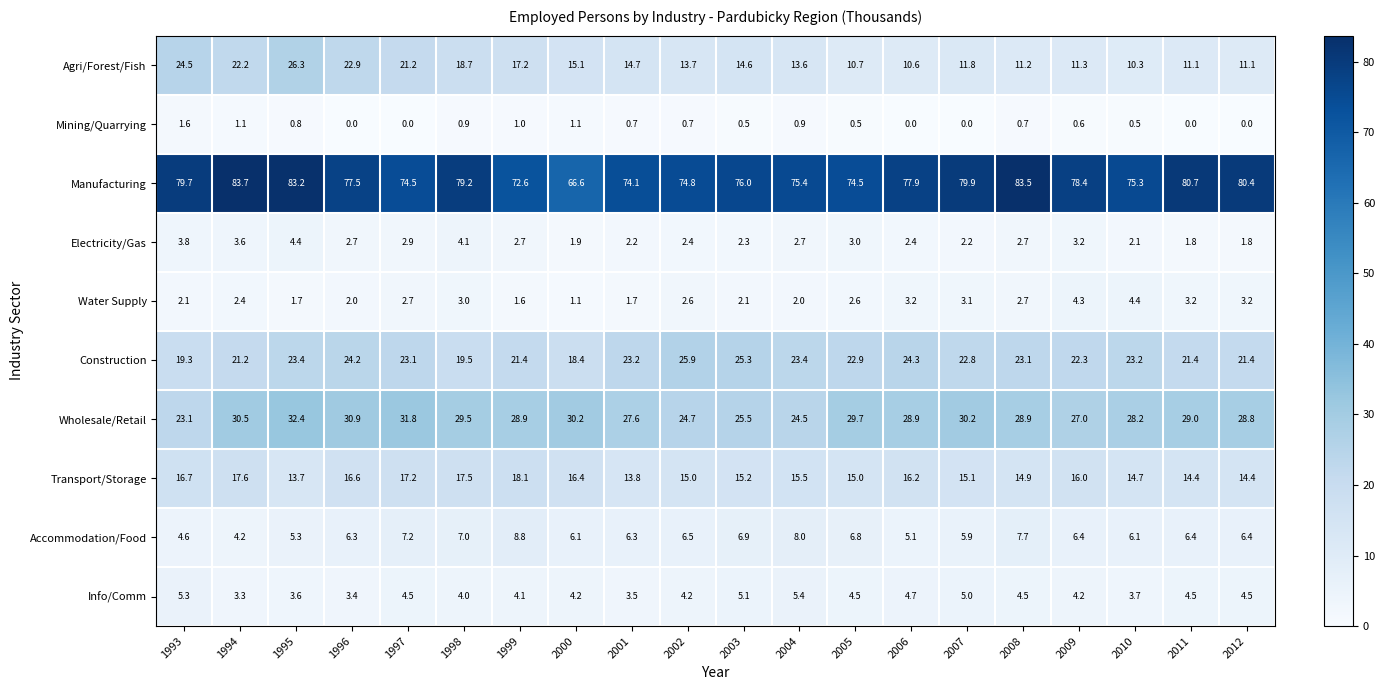

True or false: Mining/Quarrying has a value of 0.0 at 2012.

True